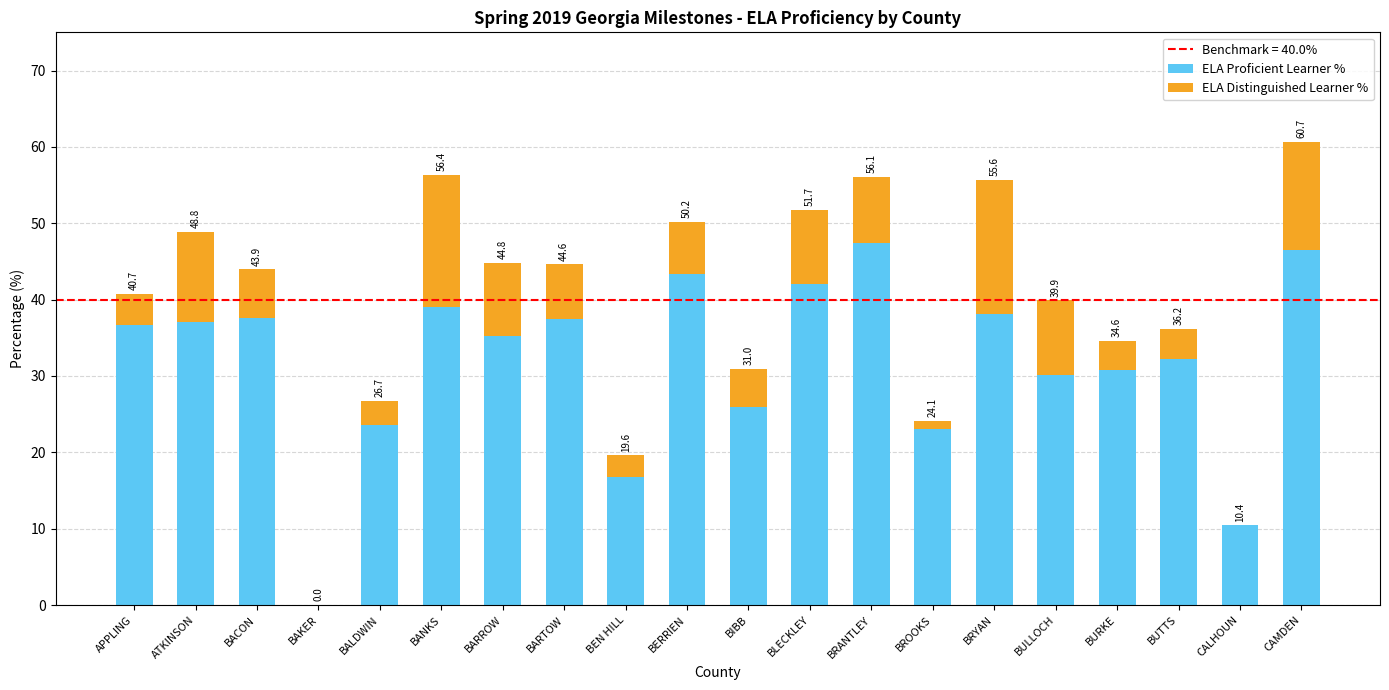

What is the total value across all series at BLECKLEY?

51.7